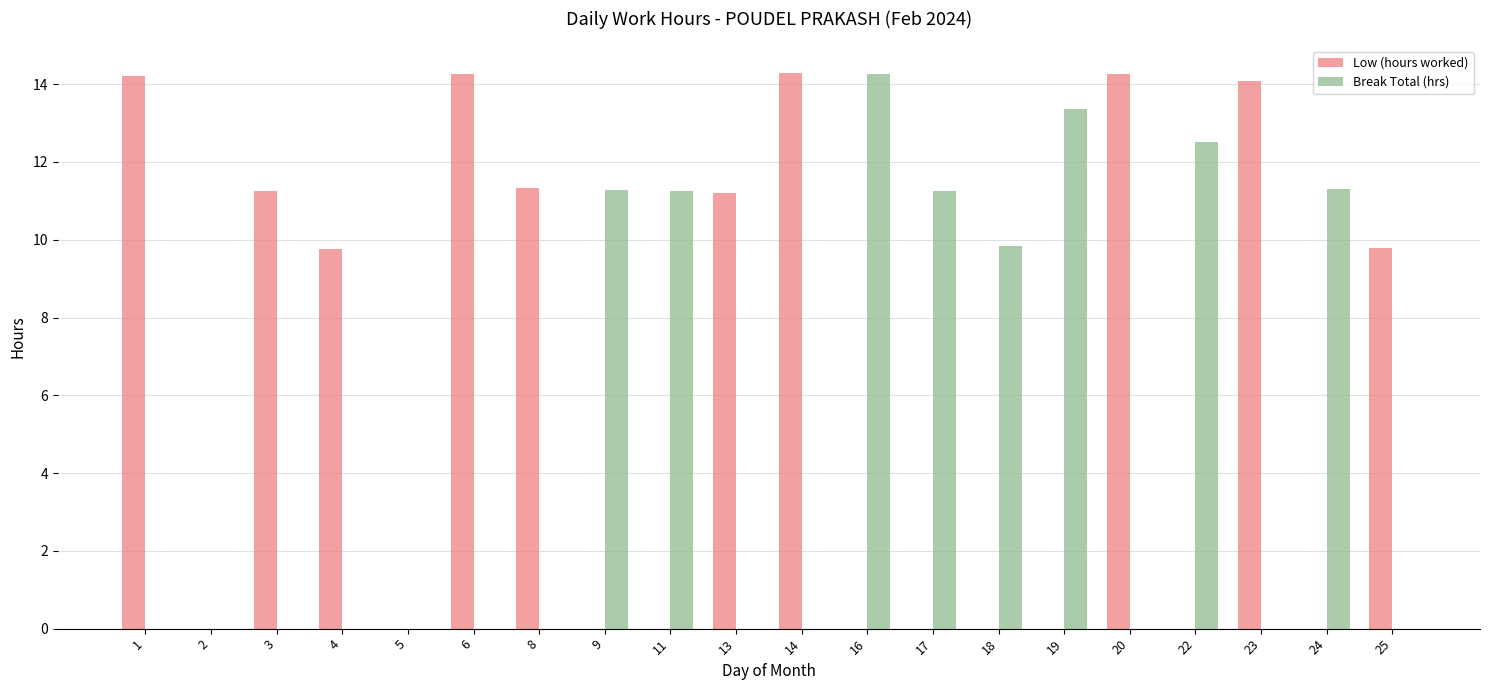

Which series has the largest total across all categories?

Low (hours worked)